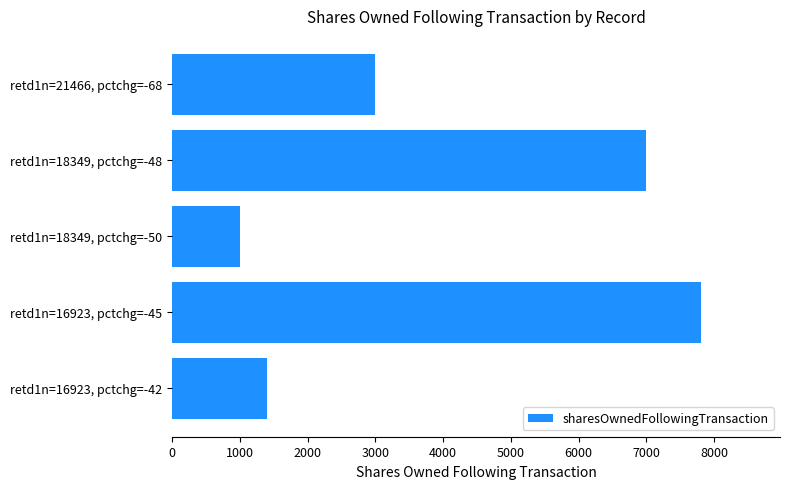

What is the difference between the maximum and minimum values?

6800